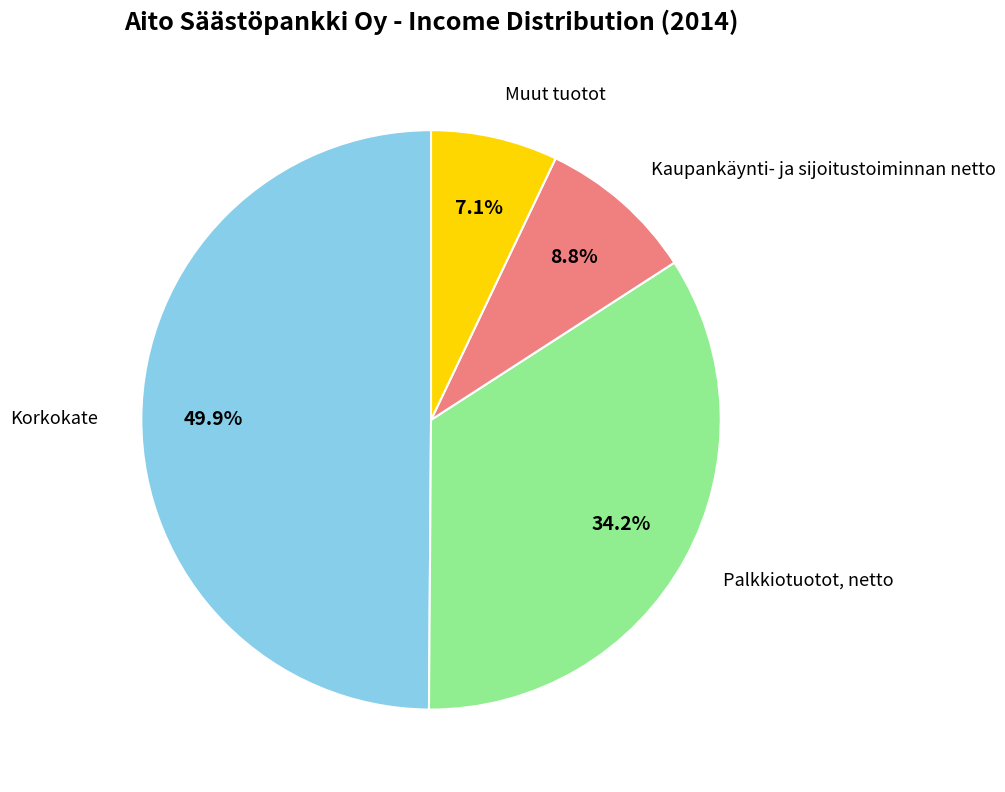

Which has a higher value, Palkkiotuotot, netto or Korkokate?

Korkokate